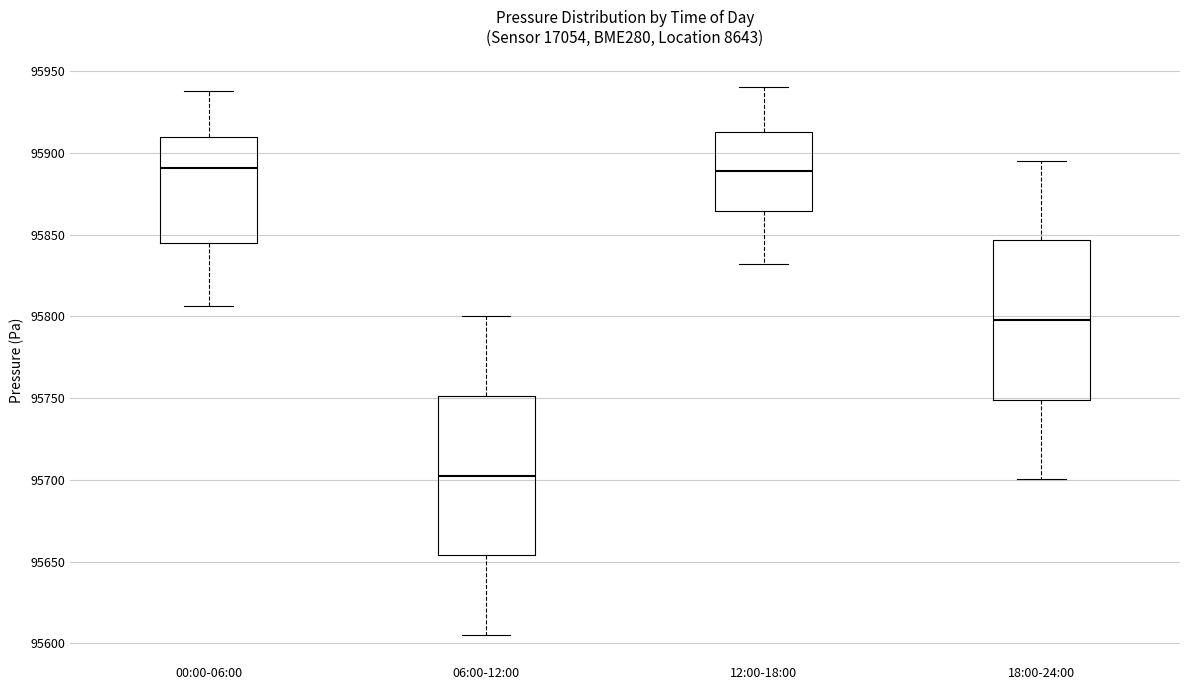

Reading left to right, read every box against the y-axis: the position of its median line, the range the box covers, and the ends of its whiskers. The values are not printed on the chart, so give them approximately, as read against the axis.

00:00-06:00: median 95890, box 95845 to 95910, whiskers 95805 to 95940
06:00-12:00: median 95705, box 95655 to 95750, whiskers 95605 to 95800
12:00-18:00: median 95890, box 95865 to 95915, whiskers 95830 to 95940
18:00-24:00: median 95800, box 95750 to 95845, whiskers 95700 to 95895